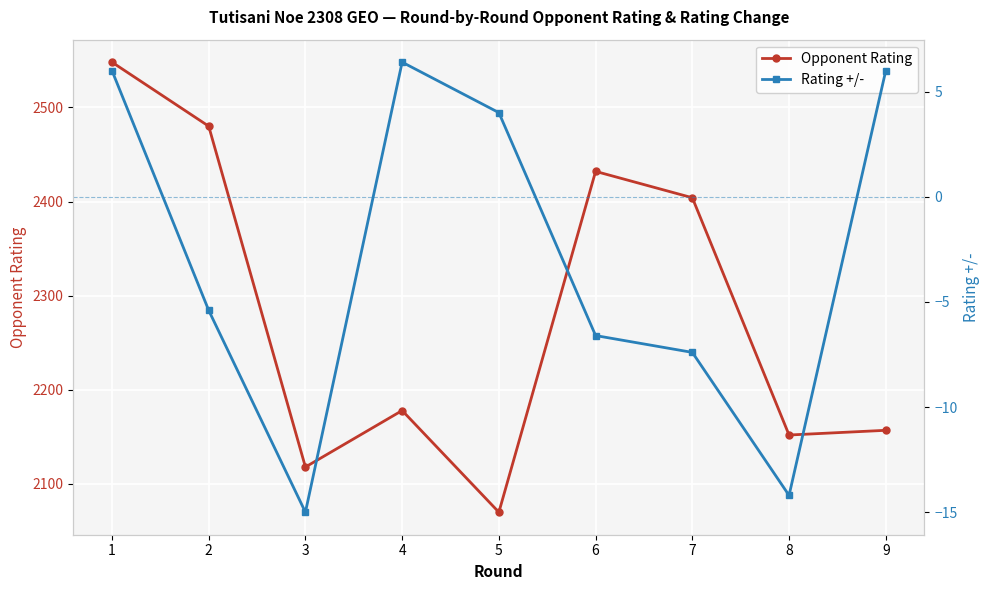

True or false: Opponent Rating and Rating +/- intersect in this chart.

False